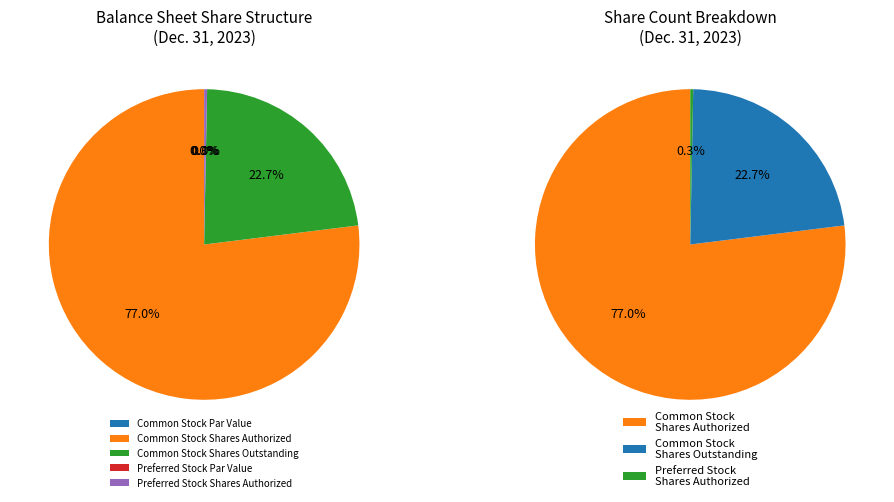

Which category accounts for the majority?

Common Stock Shares Authorized